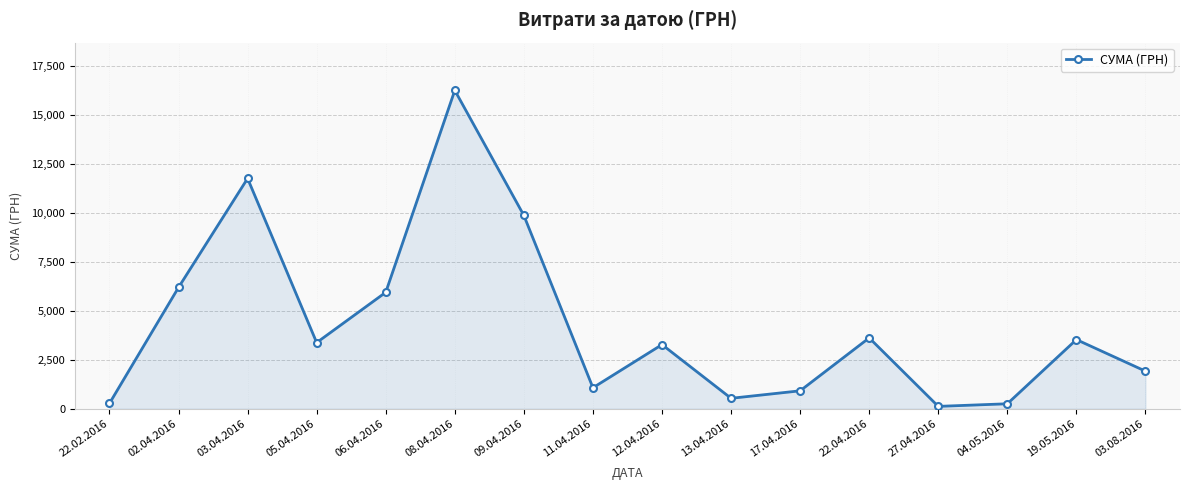

What position from the left is 12.04.2016?

9